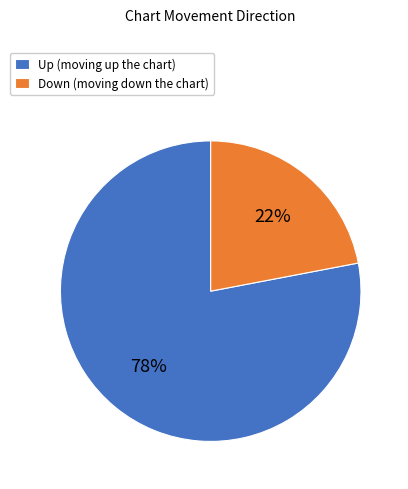

How many slices are in this pie chart?

2